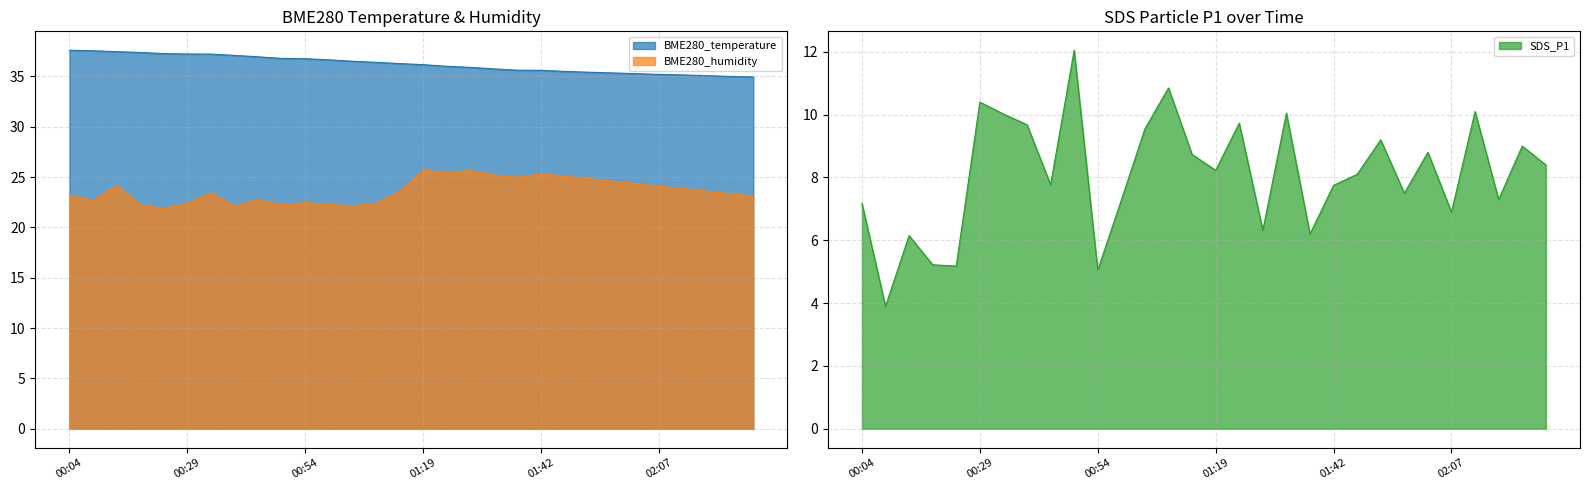

Reading left to right, transcribe all the data shown in this chart.

BME280_temperature: 37.6	37.5	37.5	37.4	37.3	37.2	37.2	37.1	37.0	36.8	36.8	36.6	36.5	36.4	36.3	36.2	36.0	35.9	35.8	35.6	35.6	35.5	35.4	35.4	35.3	35.2	35.1	35.1	35.0	35.0
BME280_humidity: 23.2	22.7	24.2	22.2	21.9	22.4	23.4	22.1	22.8	22.2	22.5	22.3	22.1	22.4	23.6	25.7	25.5	25.6	25.2	25.0	25.3	25.1	24.9	24.6	24.4	24.1	23.9	23.6	23.4	23.1
SDS_P1: 7.2	3.9	6.2	5.2	5.2	10.4	10.0	9.7	7.8	12.1	5.0	7.3	9.6	10.8	8.7	8.2	9.7	6.3	10.1	6.2	7.8	8.1	9.2	7.5	8.8	6.9	10.1	7.3	9.0	8.4